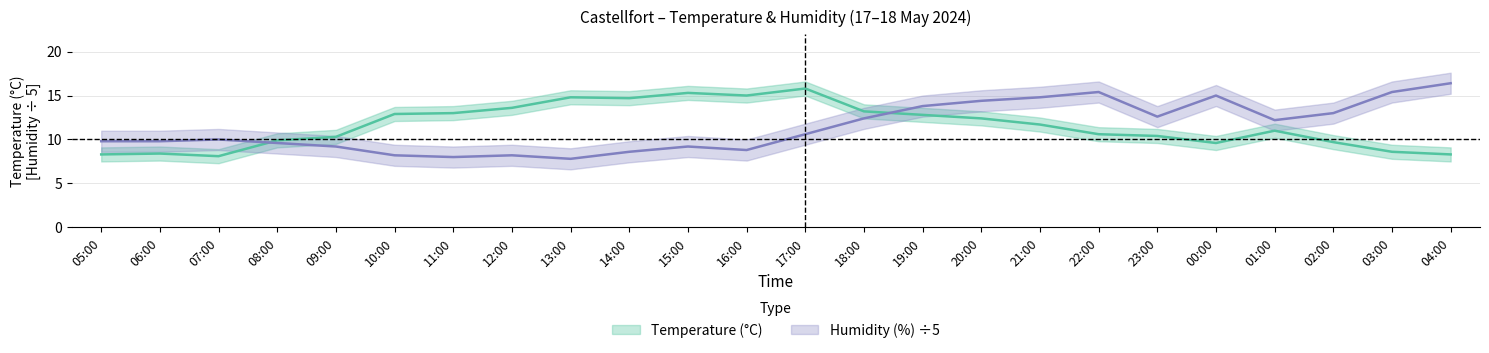

What are all the series names shown in the legend?

Temperature (°C), Humidity (%)